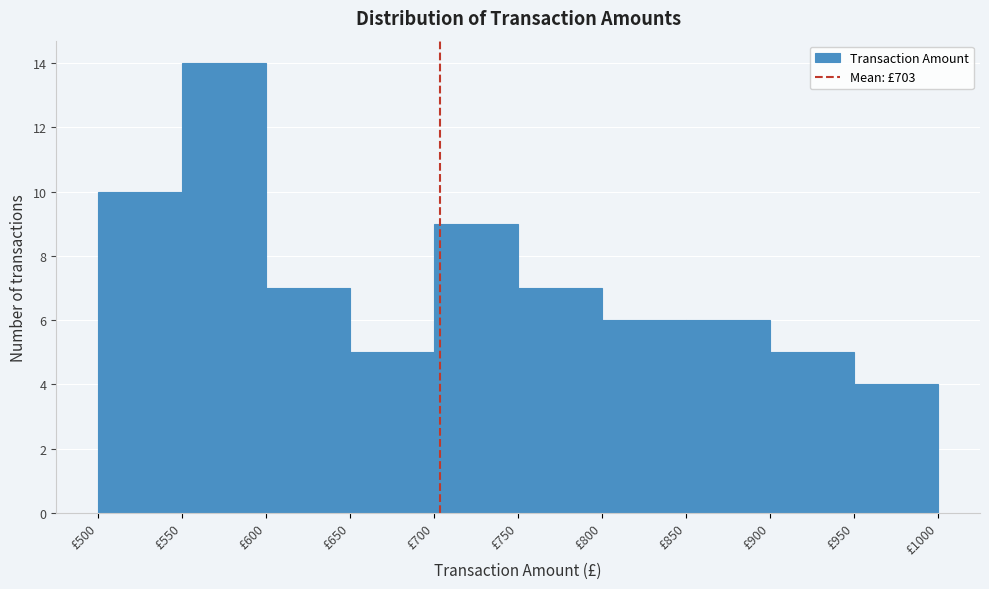

Which range on the x-axis has the tallest bar?

550 to 600